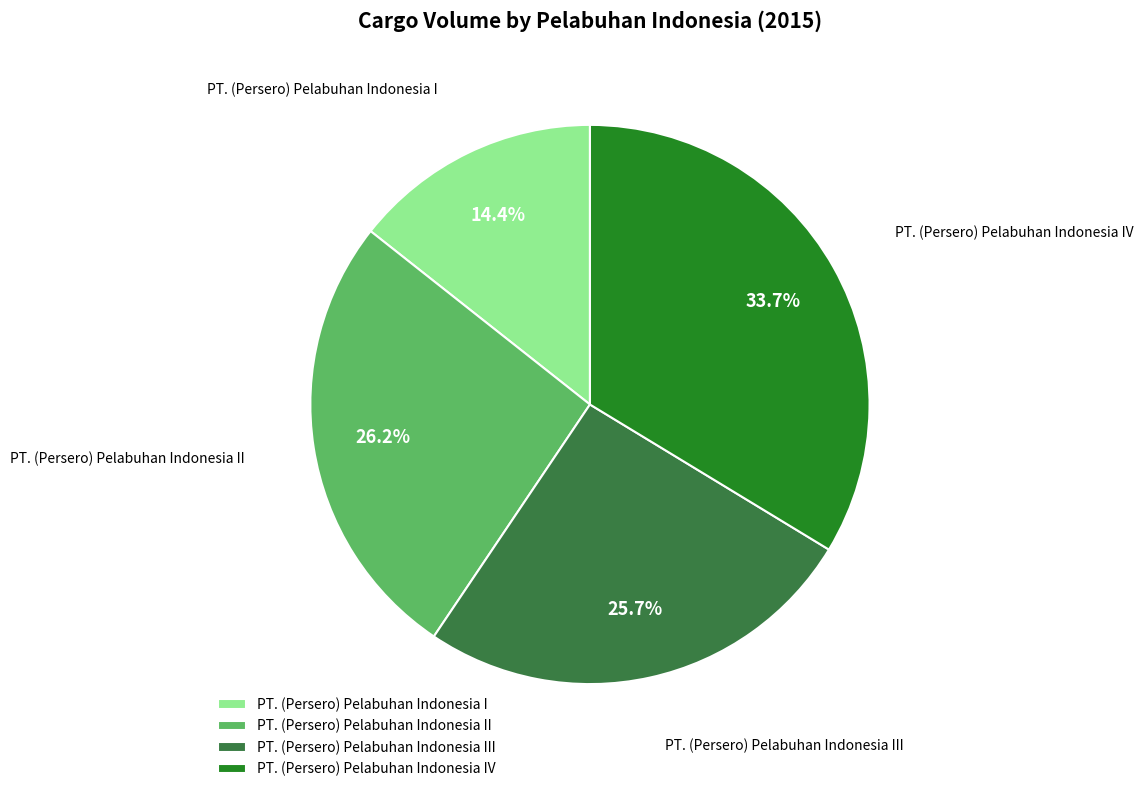

To the nearest percent, what is the difference between the largest and smallest slice percentages?

19%